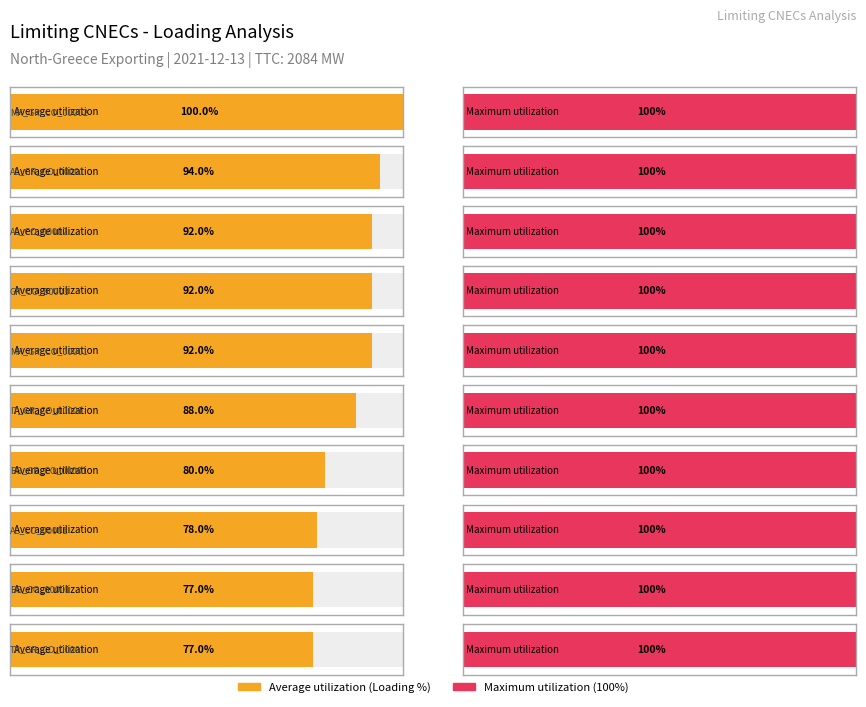

Rank the categories by Loading (%) value from lowest to highest.

BG_CO_00001, TR_GR_CO_00001, AL_CO_00001, BG_GR_CO_00001, IT_GR_CO_00001, AL_CO_00002, GR_CO_00003, MK_GR_CO_00001, AL_GR_CO_00001, MK_GR_CO_00002